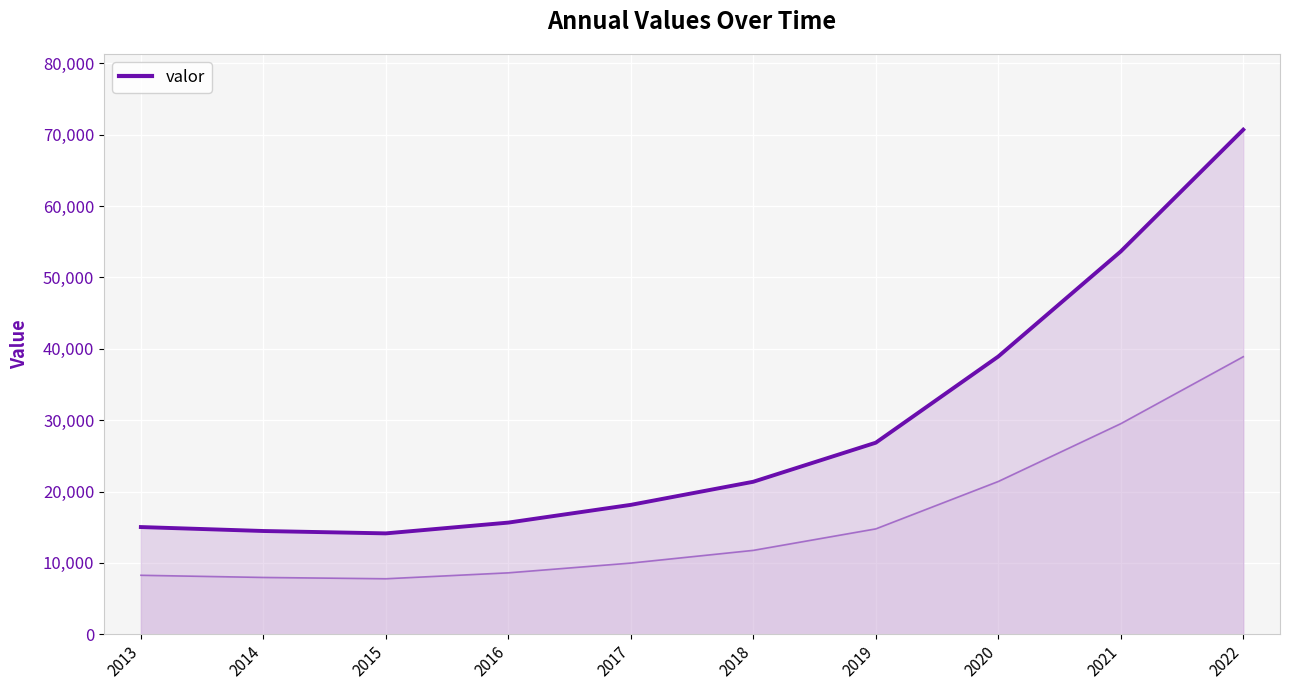

How many values are below 21371?

5